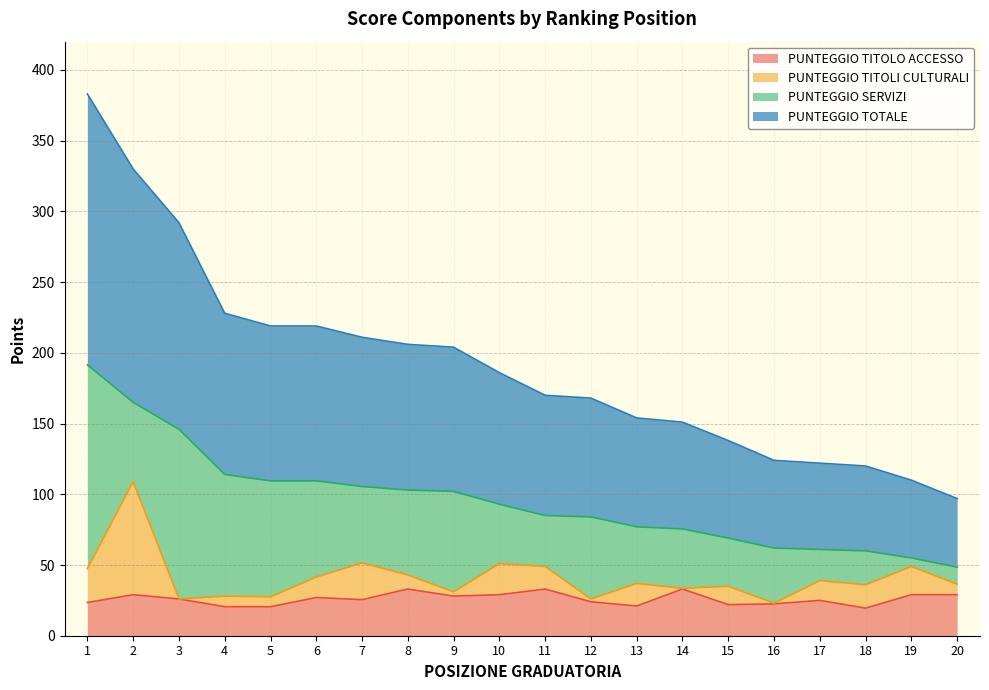

Which series has the largest total across all categories?

PUNTEGGIO TOTALE